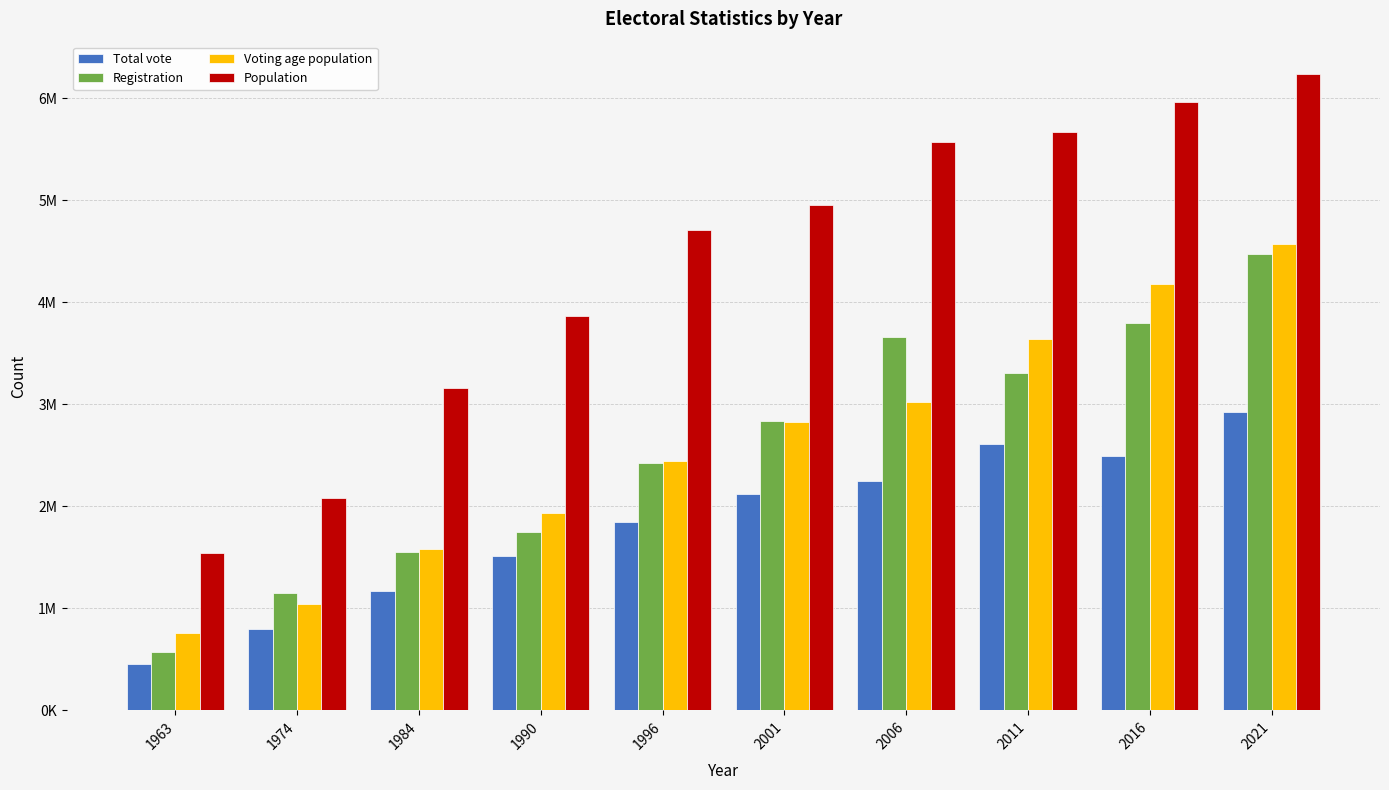

What are all the series names shown in the legend?

Total vote, Registration, Voting age population, Population